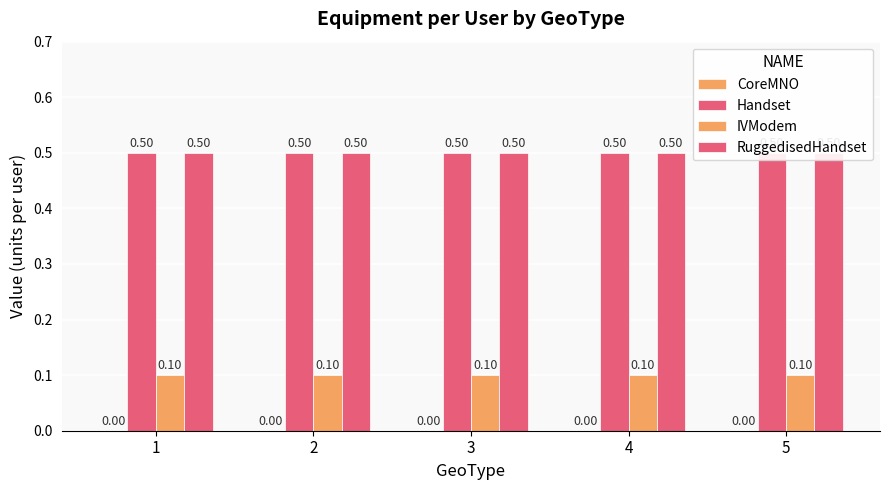

Is it true that Handset equals 0.5 at 5?

True